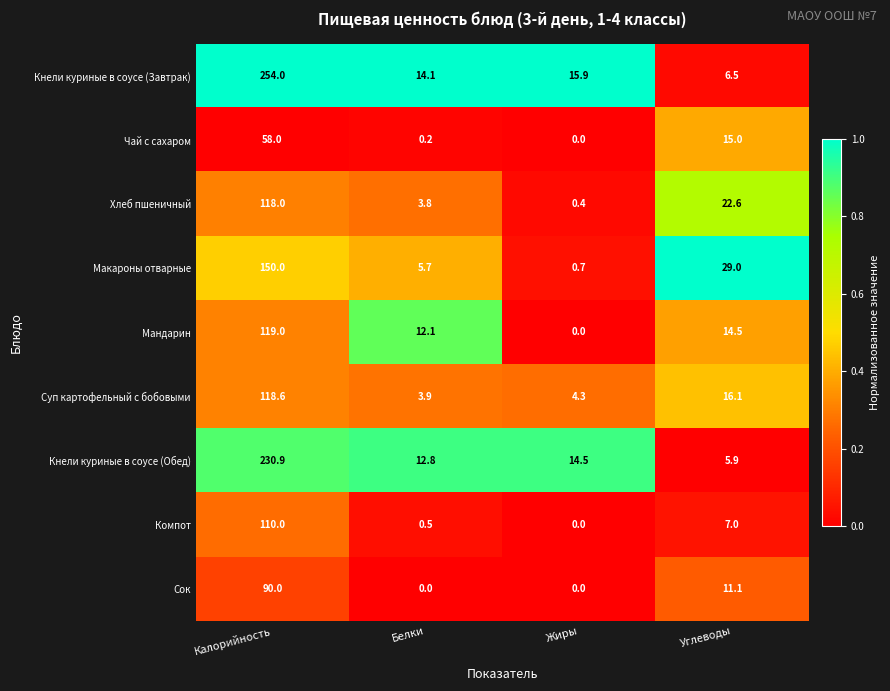

Rank the categories by Кнели куриные в соусе (Обед) value from highest to lowest.

Калорийность, Жиры, Белки, Углеводы